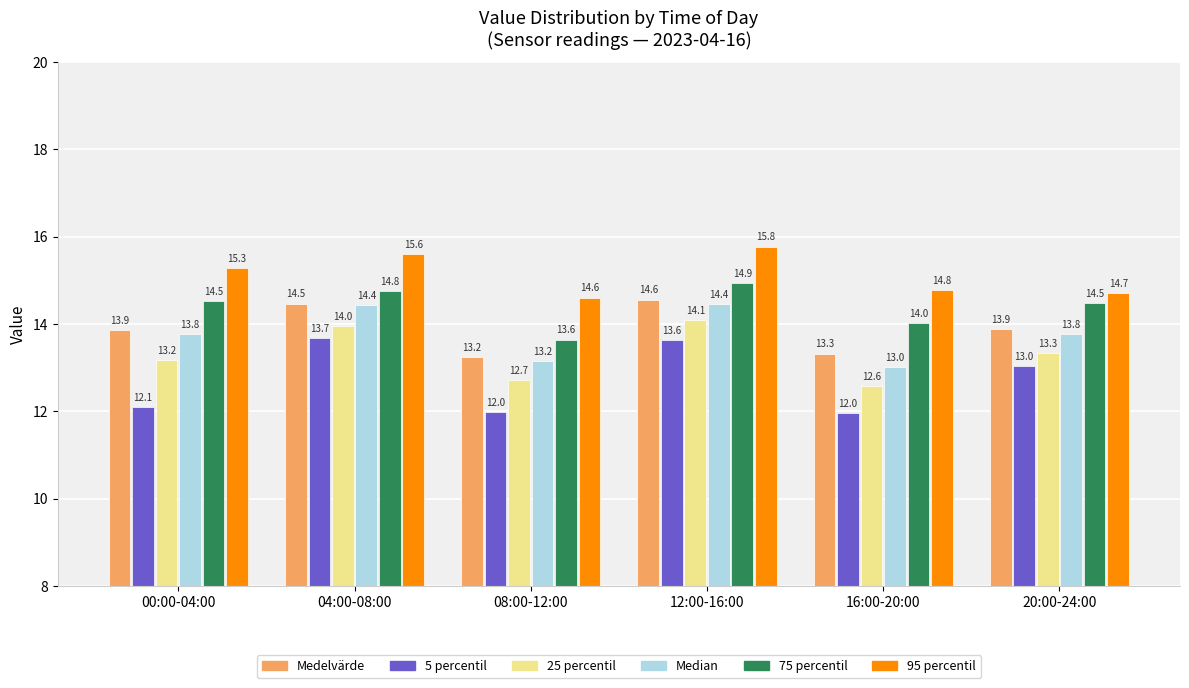

What is the sum of all 5 percentil values?

76.4